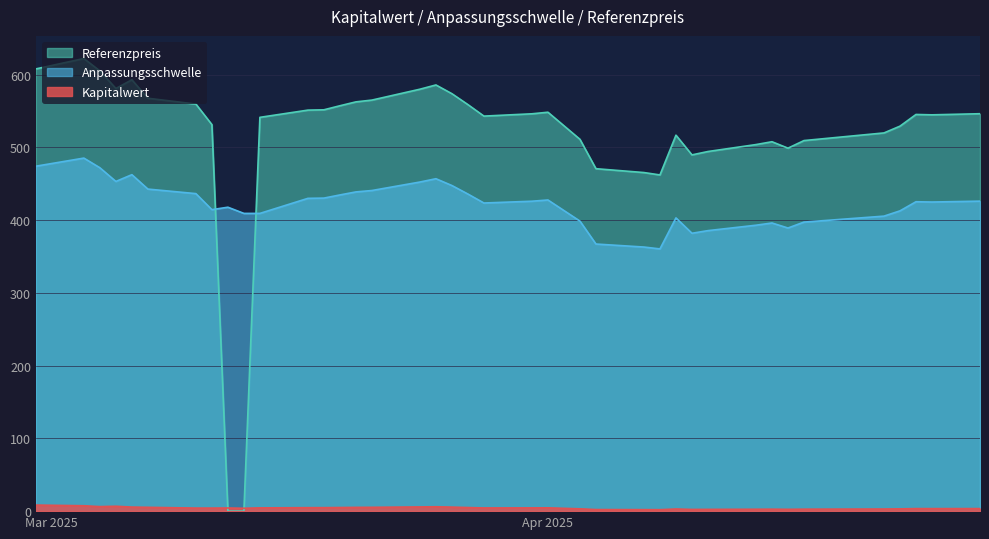

What is the label of the 26th point from the right?

2025-04-07